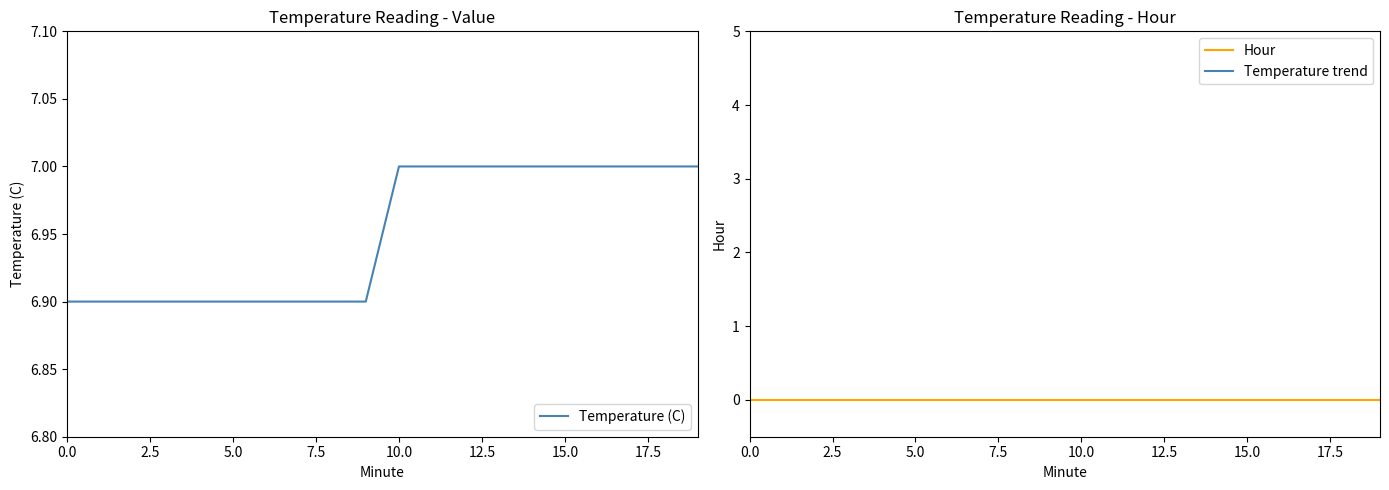

True or false: Temperature (C) has more than 1 points higher than both neighbors.

False